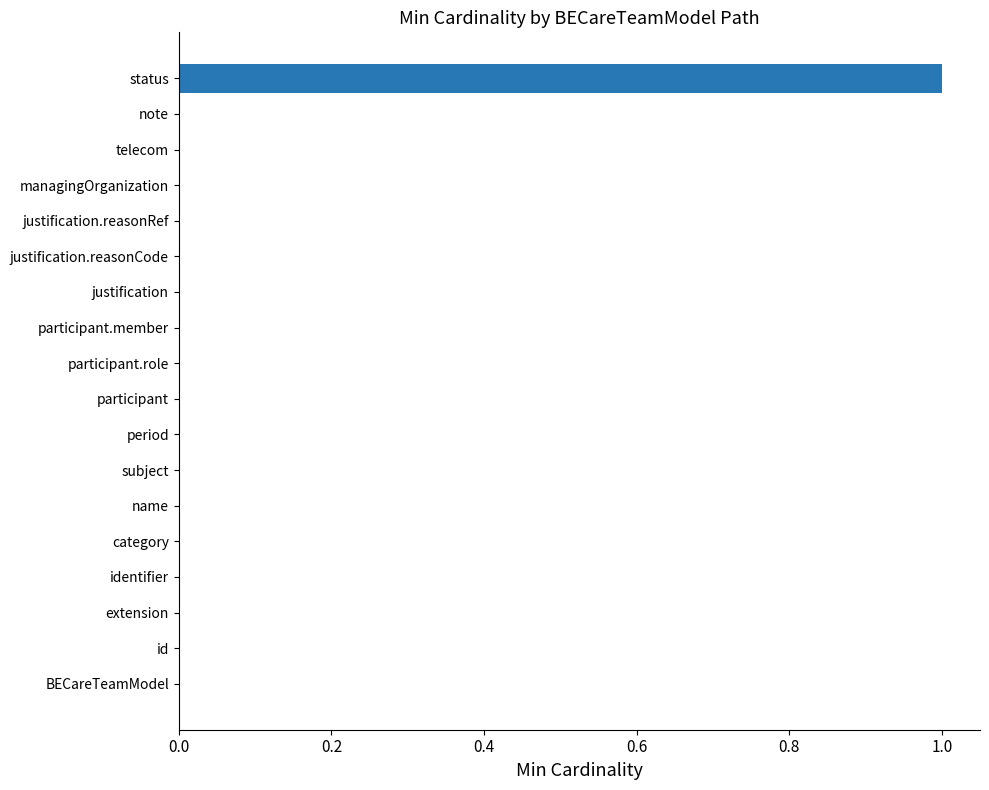

Reading bottom to top, list all the values displayed in this chart.

BECareTeamModel=0	id=0	extension=0	identifier=0	category=0	name=0	subject=0	period=0	participant=0	participant.role=0	participant.member=0	justification=0	justification.reasonCode=0	justification.reasonRef=0	managingOrganization=0	telecom=0	note=0	status=1